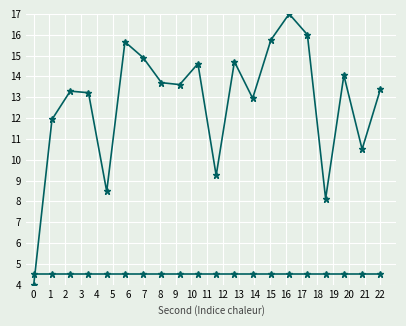

Where is the first local maximum for intensity(dBm)?

2